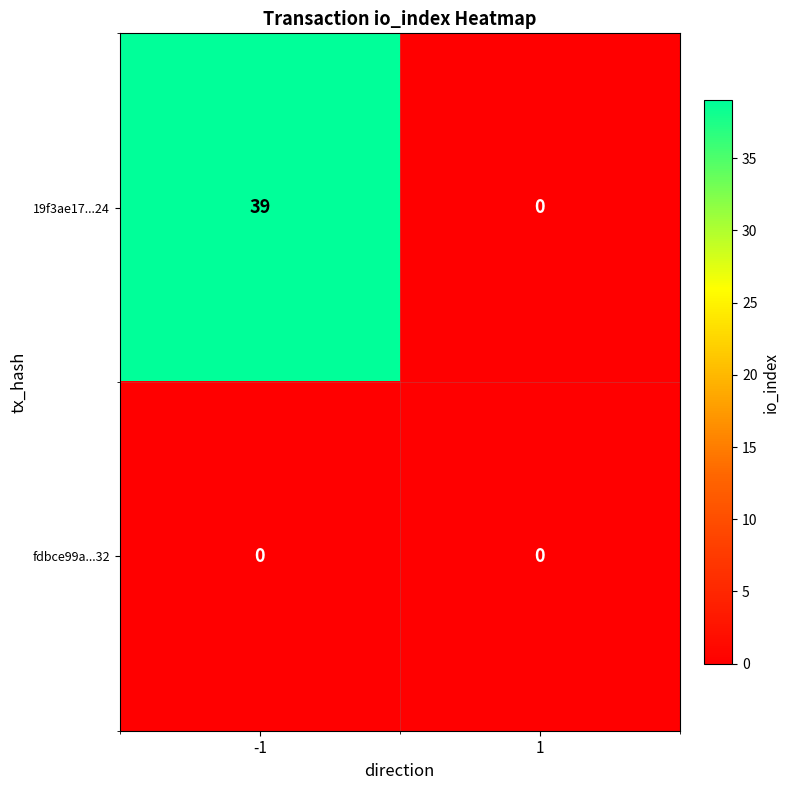

Count the number of categories in the chart.

2